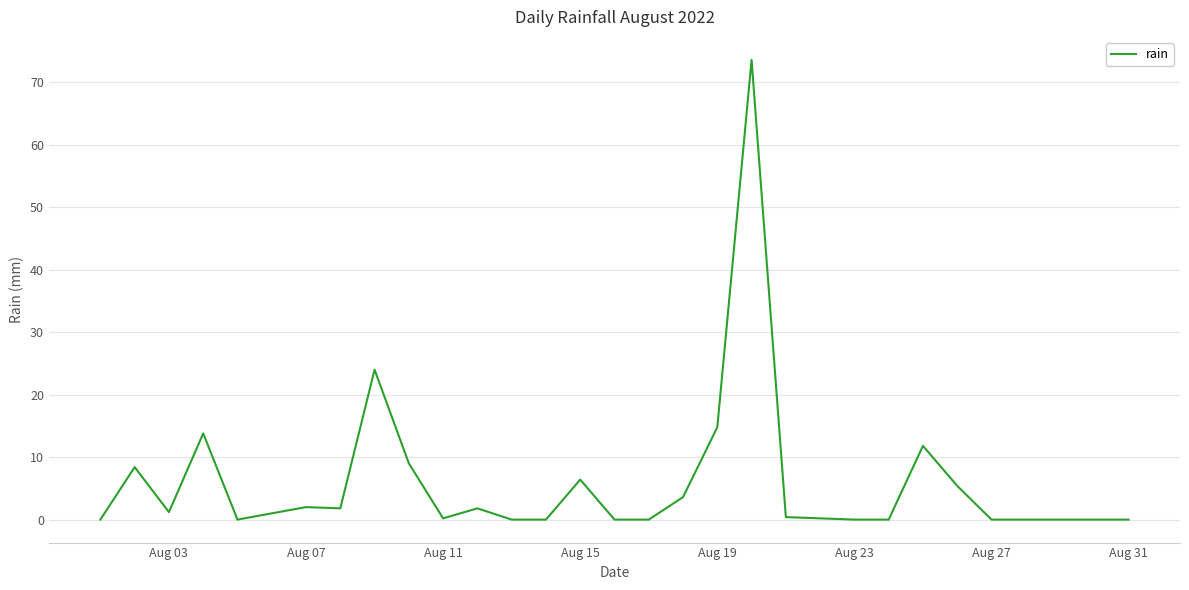

What is the maximum value shown in the chart?

73.6